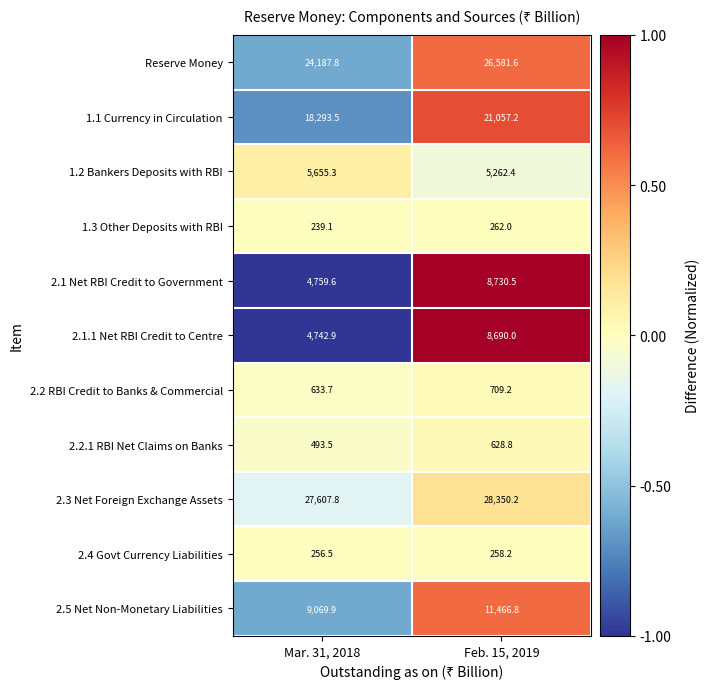

List the series in order of their peak value, lowest first.

2.4 Govt Currency Liabilities, 1.3 Other Deposits with RBI, 2.2.1 RBI Net Claims on Banks, 2.2 RBI Credit to Banks & Commercial, 1.2 Bankers Deposits with RBI, 2.1.1 Net RBI Credit to Centre, 2.1 Net RBI Credit to Government, 2.5 Net Non-Monetary Liabilities, 1.1 Currency in Circulation, Reserve Money, 2.3 Net Foreign Exchange Assets